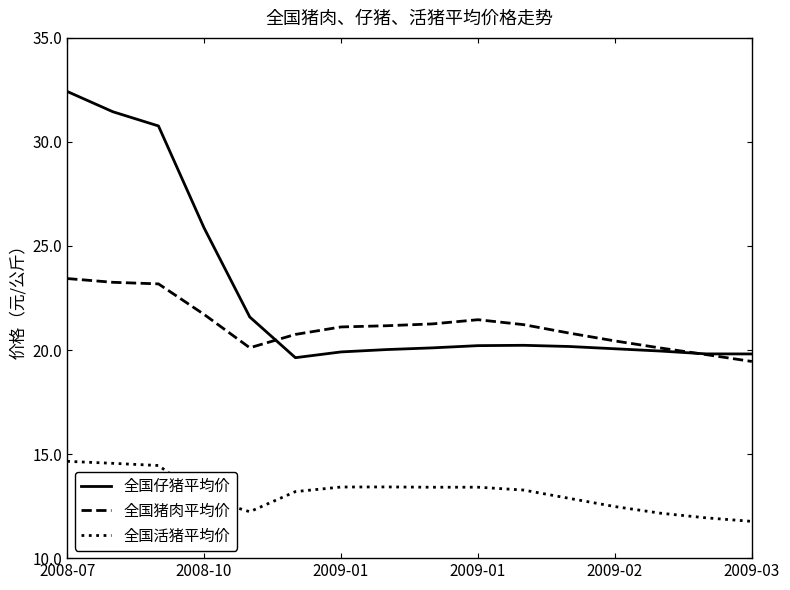

Rank the series by their maximum value, from lowest to highest.

全国活猪平均价, 全国猪肉平均价, 全国仔猪平均价